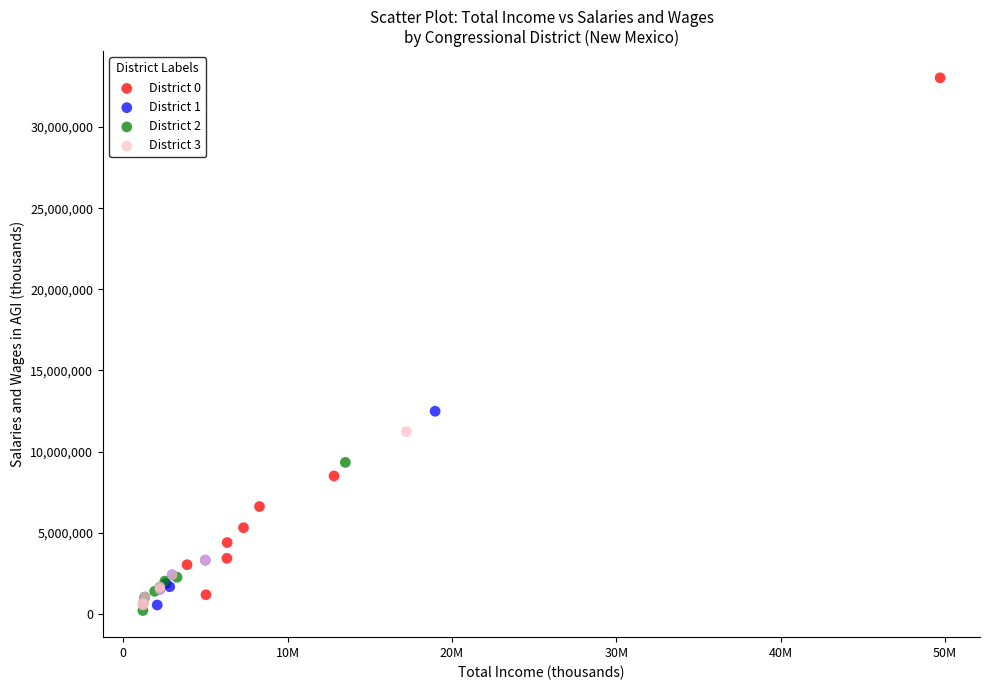

Which series has the largest Y range (max minus min)?

District 0